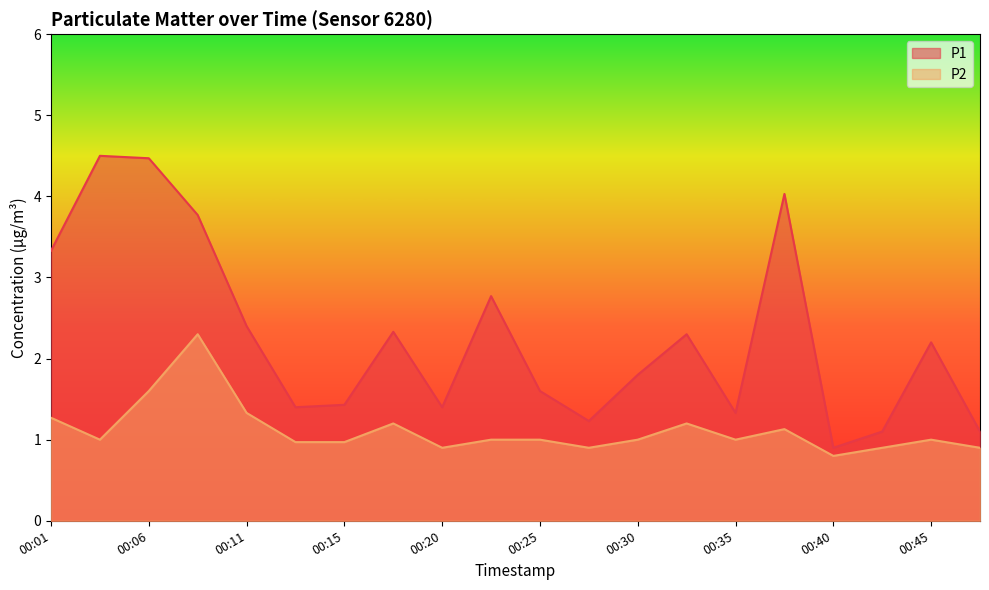

At which label does P2 reach its minimum?

00:40